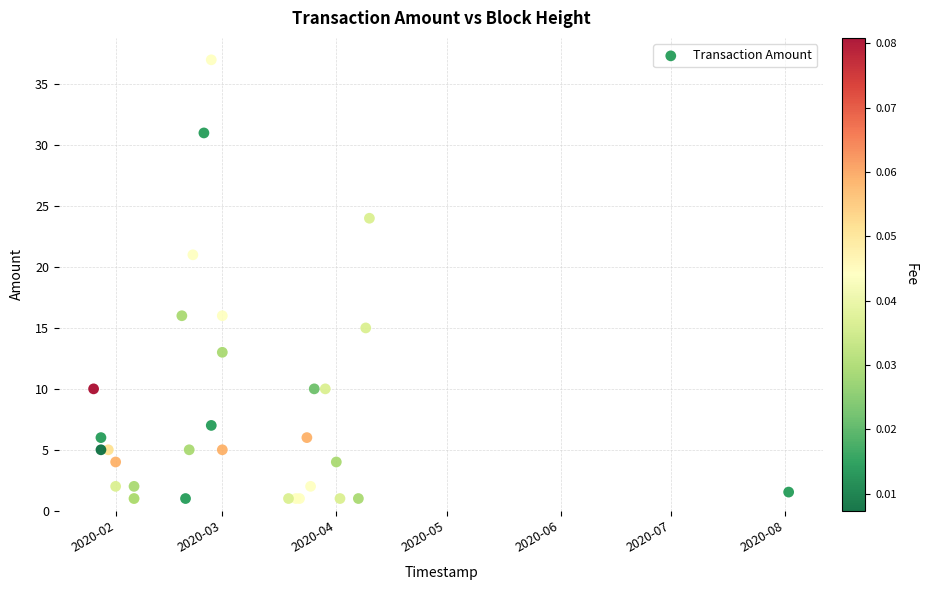

What Y value in the scatter plot is closest to 19?

21.0